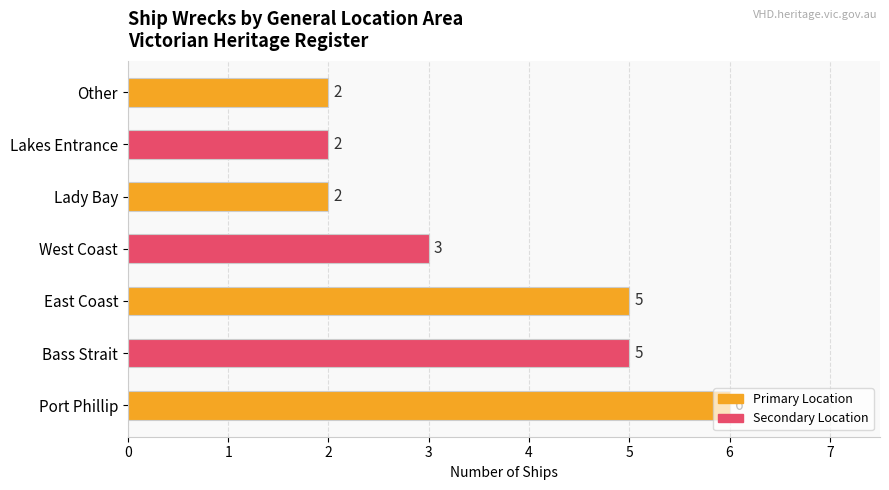

What is the greatest value displayed?

6